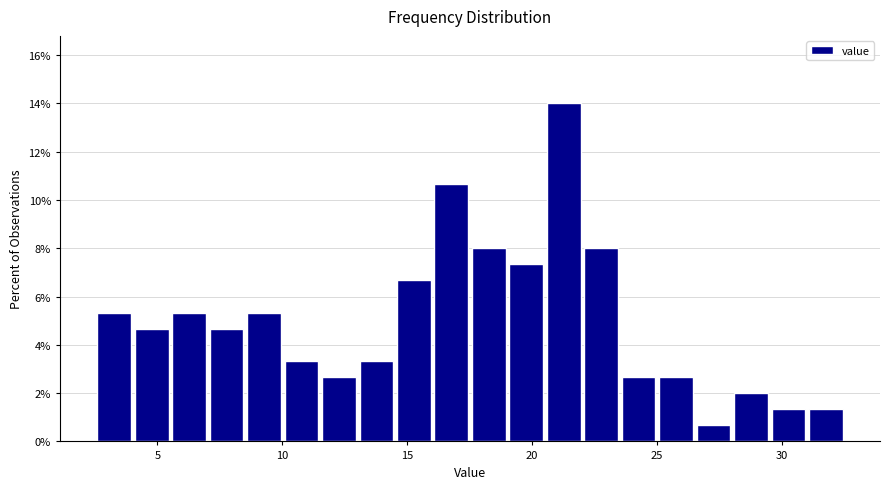

Around what value on the x-axis is the tallest bar? Give the approximate position of its centre, as read against the axis.

21.5